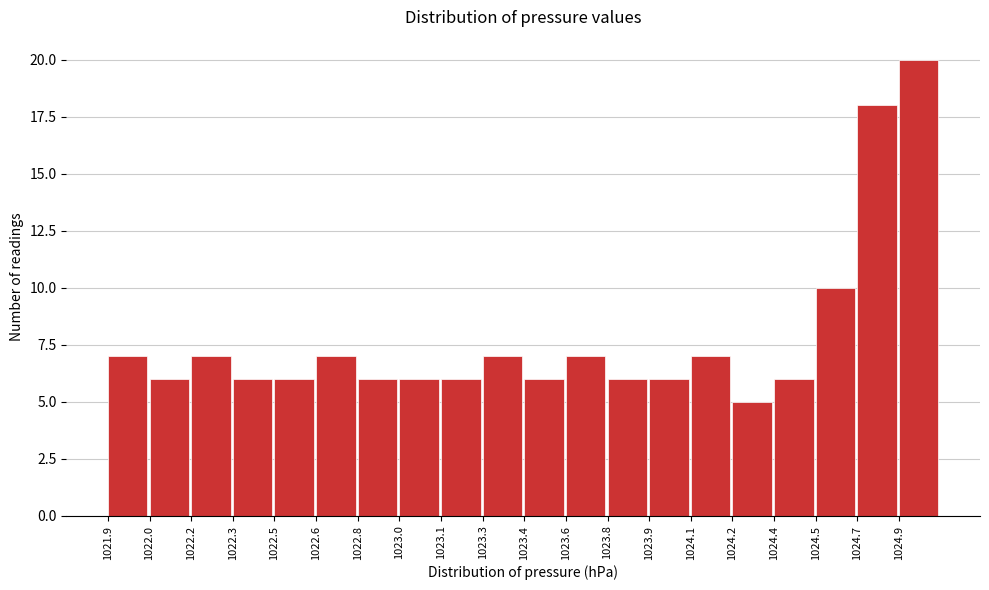

Reading right to left, list all the values displayed in this chart.

1024.9=20	1024.7=18	1024.5=10	1024.4=6	1024.2=5	1024.1=7	1023.9=6	1023.8=6	1023.6=7	1023.4=6	1023.3=7	1023.1=6	1023.0=6	1022.8=6	1022.6=7	1022.5=6	1022.3=6	1022.2=7	1022.0=6	1021.9=7